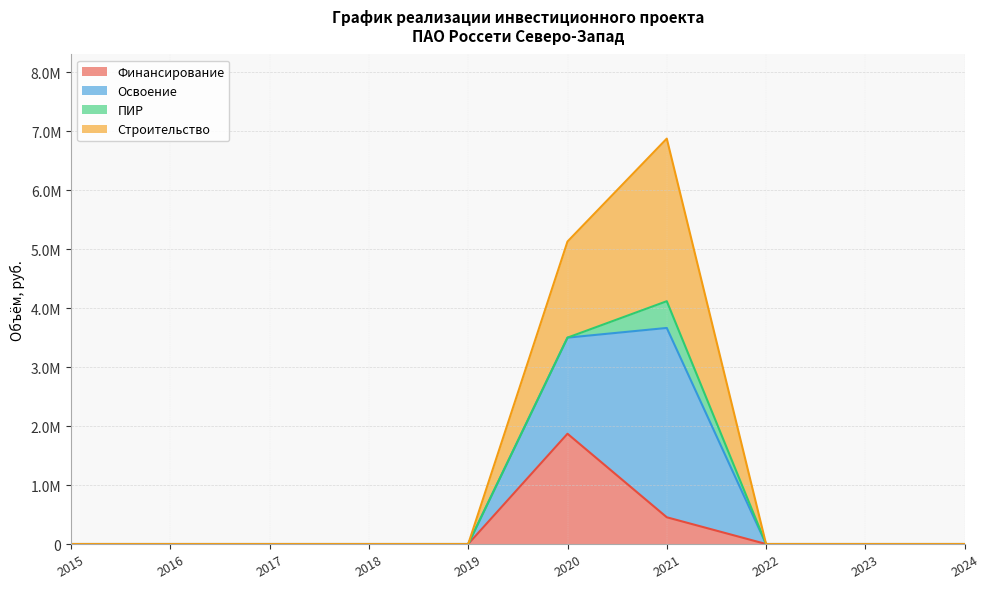

True or false: Строительство has more than 1 interior local peaks.

False